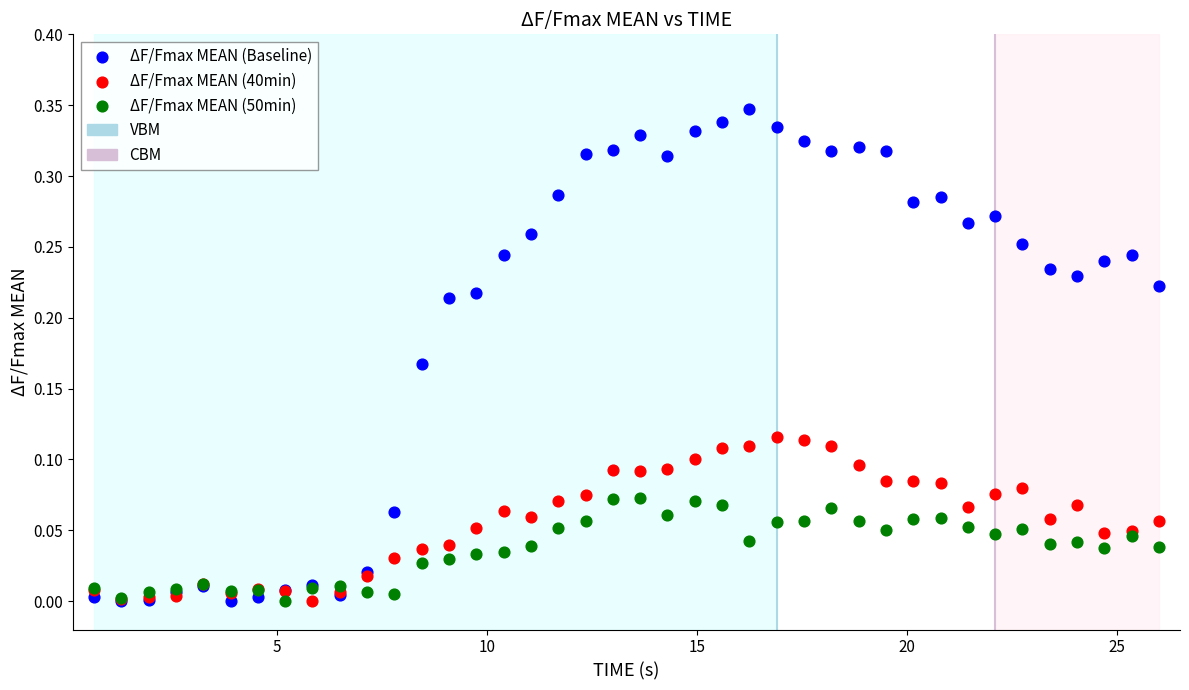

Which series contains the highest Y value?

ΔF/Fmax MEAN (Baseline)